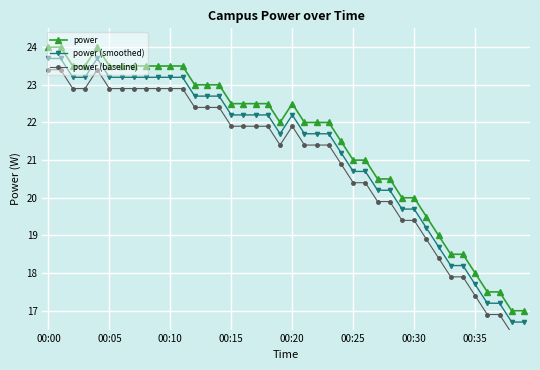

How many lines are shown in the chart?

3